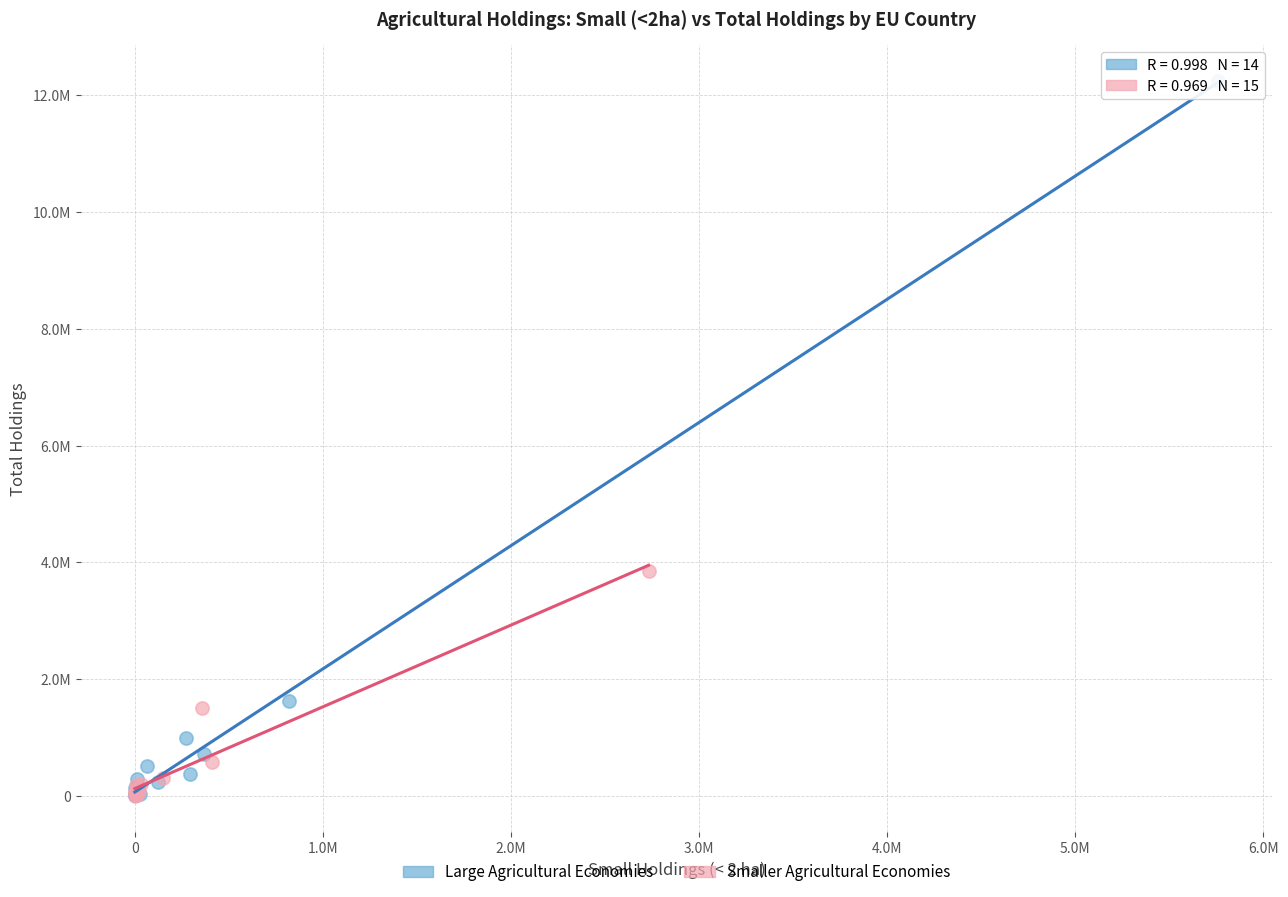

What are all the series names shown in the legend?

Large Agricultural Economies, Smaller Agricultural Economies